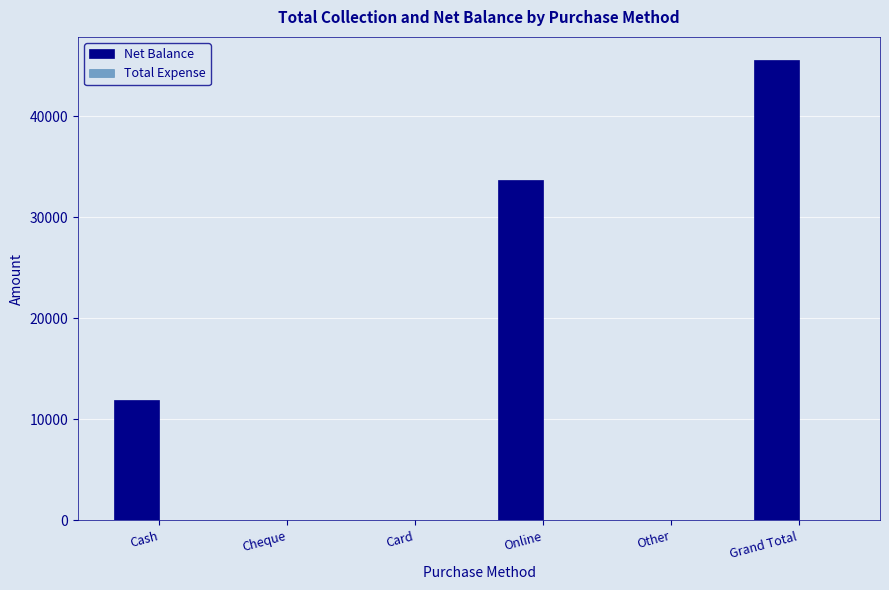

Which has a higher value, Cash or Cheque?

Cash